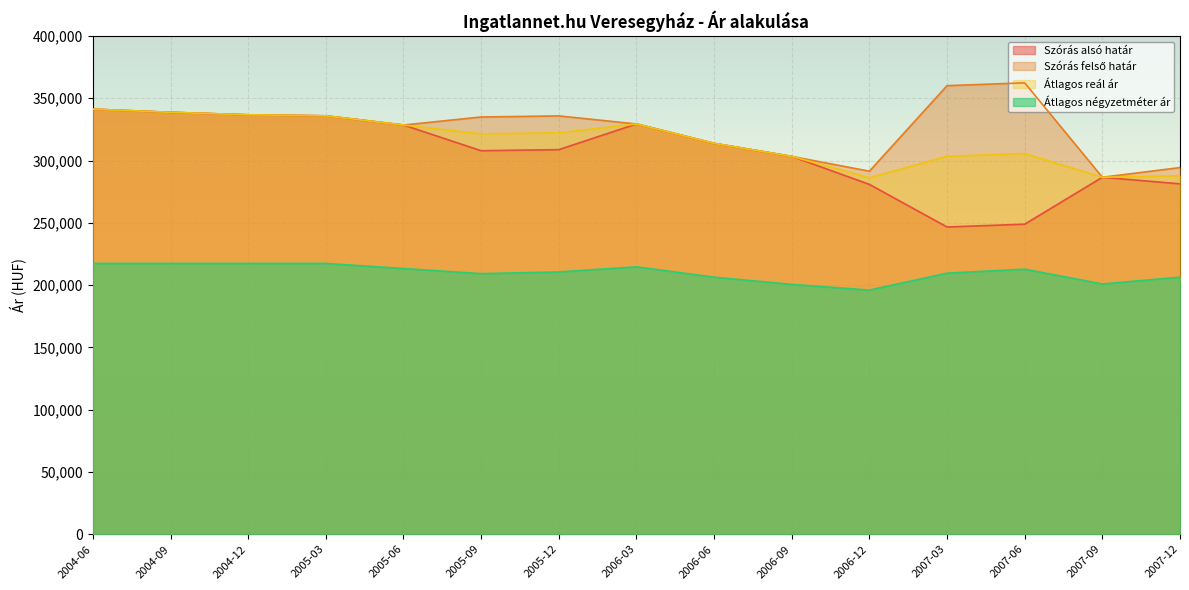

Does the chart display data point markers on the line(s)?

No